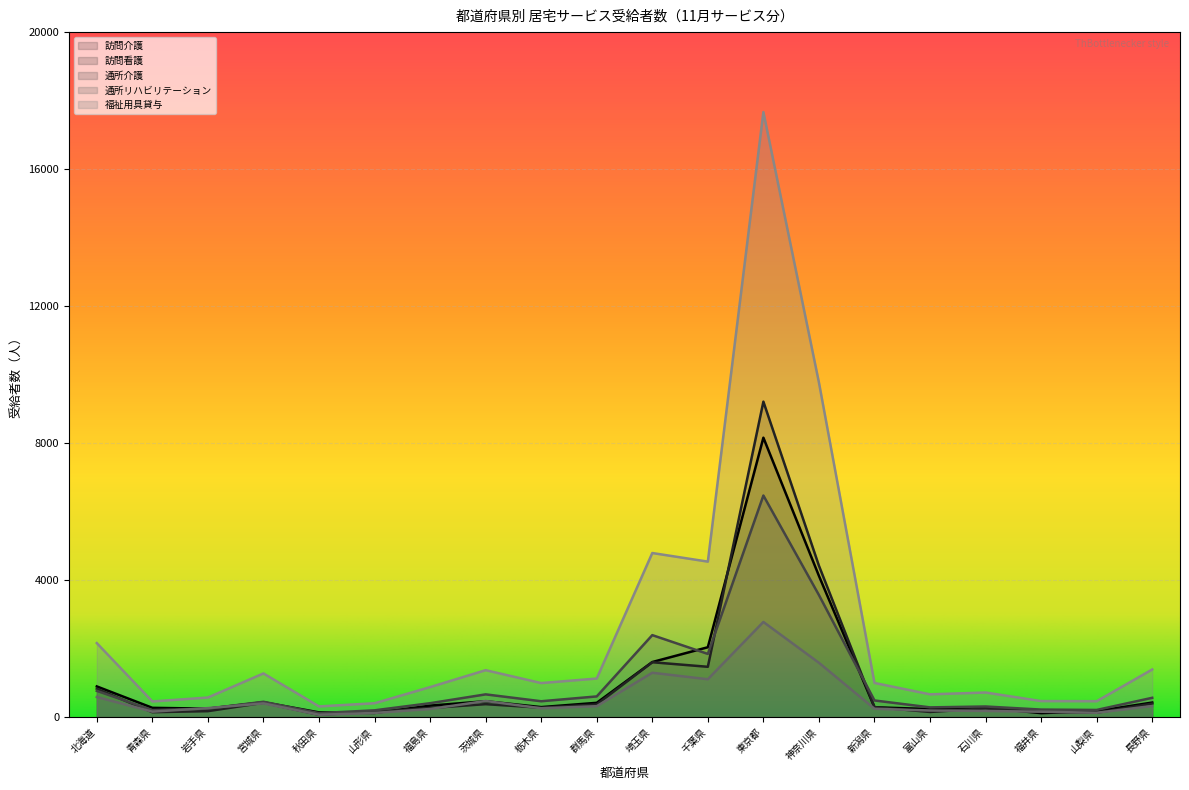

How many interior local peaks does the 訪問看護 series have?

5